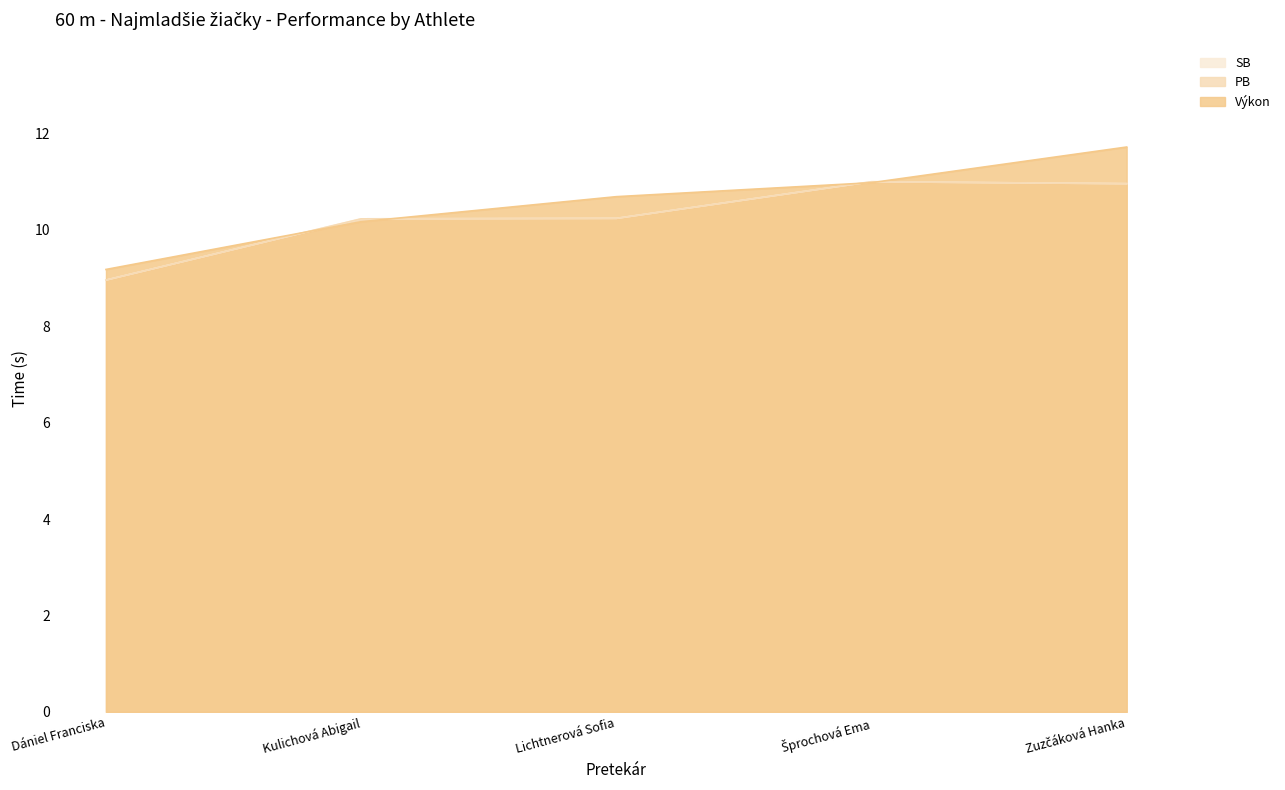

Does the chart display data point markers on the line(s)?

No